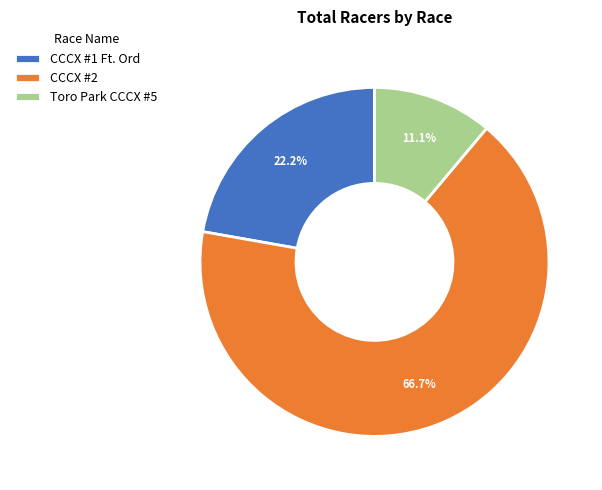

To the nearest percent, what is the difference between the largest and smallest slice percentages?

56%